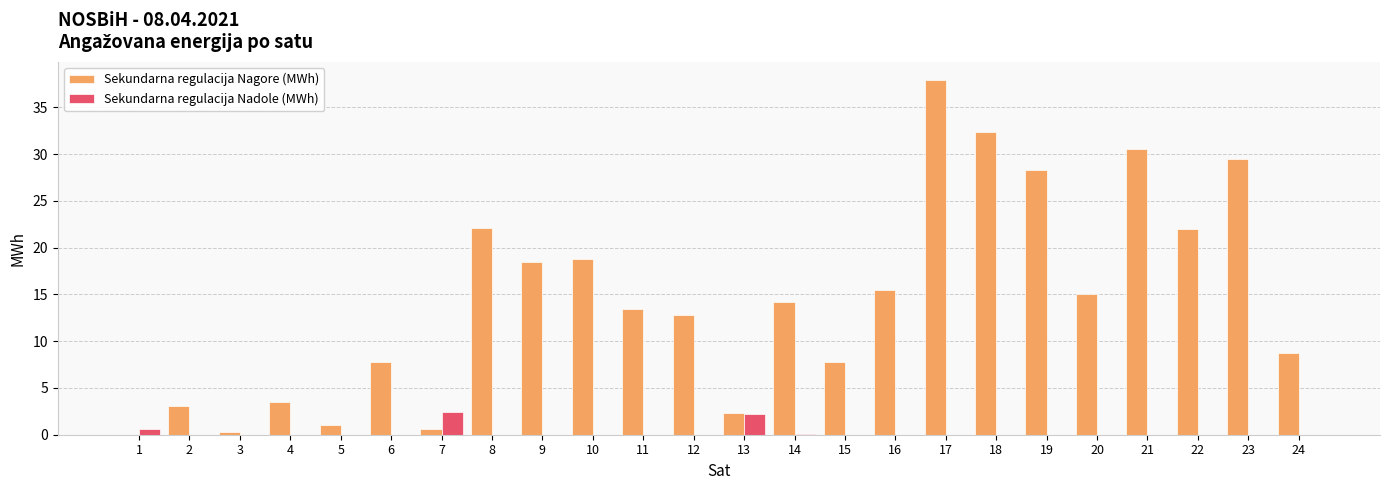

What is the total value across all series at 8?

22.1